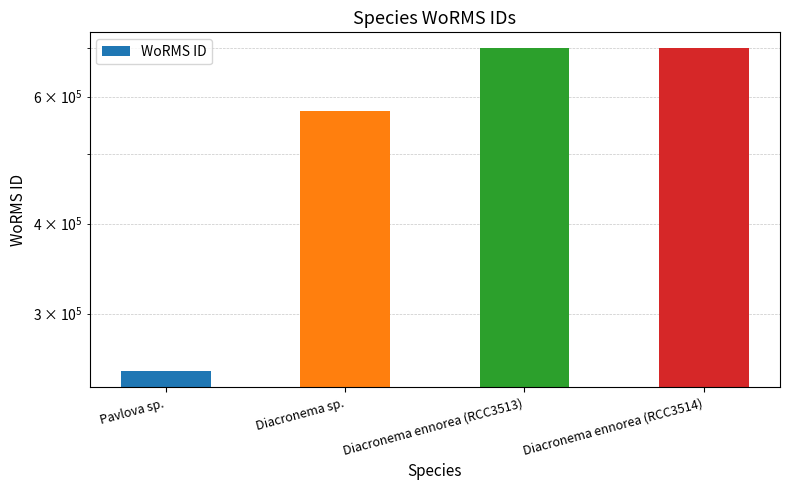

Reading left to right, what are all the values shown in this chart?

Pavlova sp.=249731	Diacronema sp.=573853	Diacronema ennorea (RCC3513)=699620	Diacronema ennorea (RCC3514)=699620